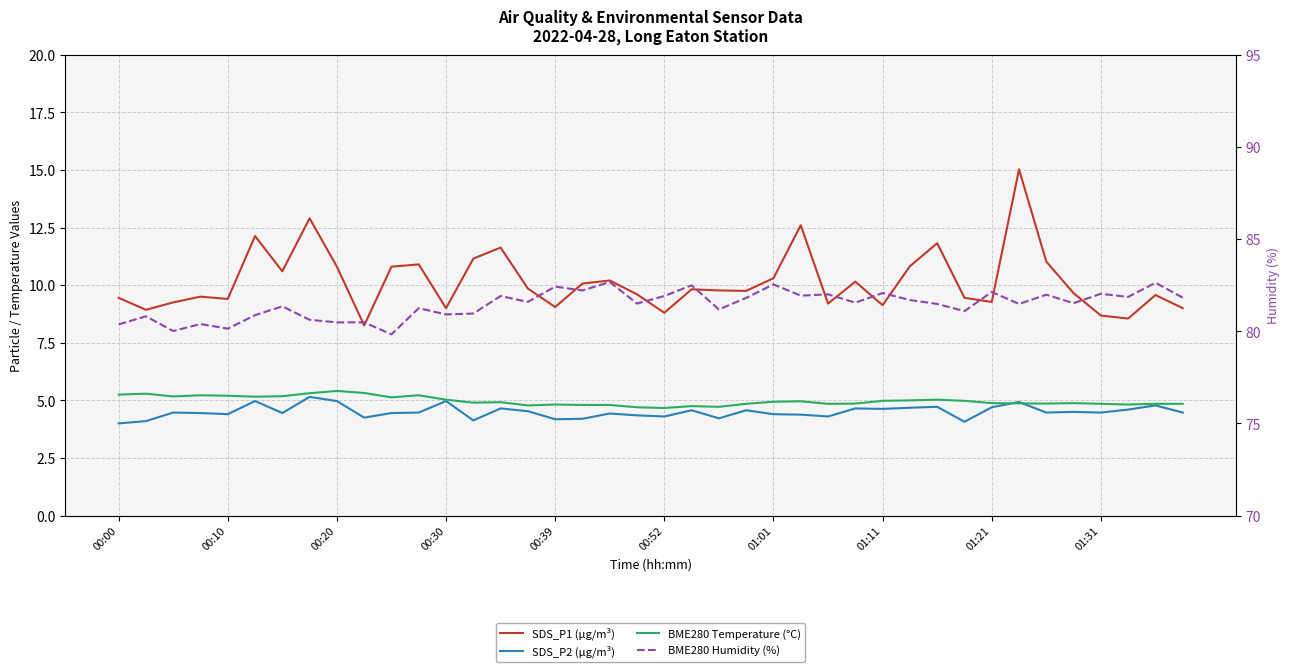

Which category has the lowest value across all series?

00:00